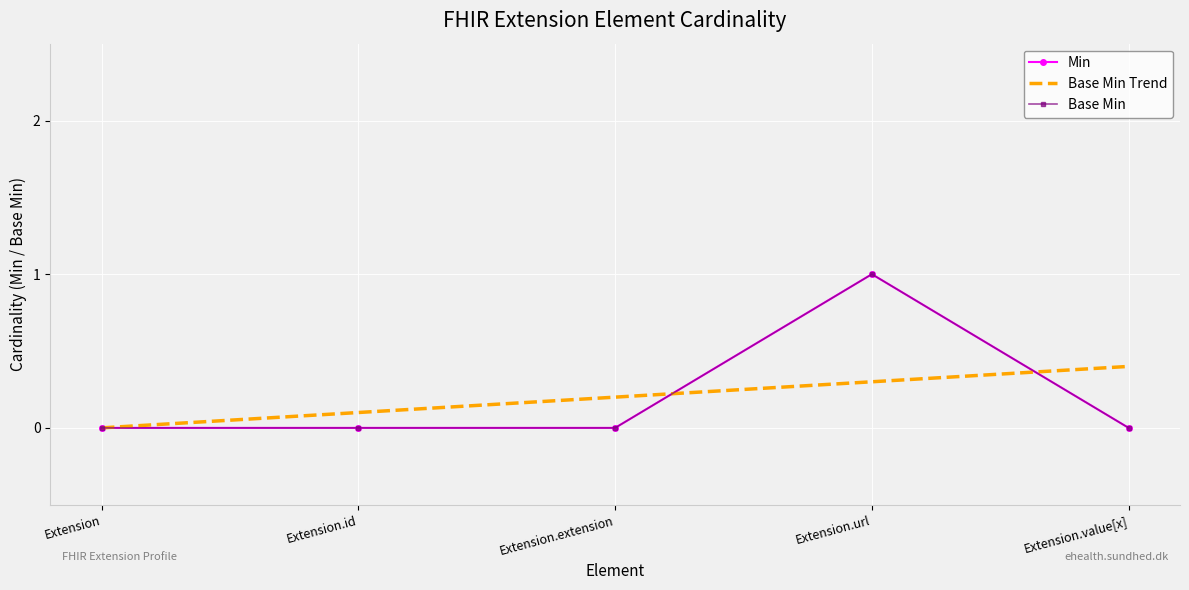

Where do Min and Base Min Trend first cross each other?

Extension.extension and Extension.url